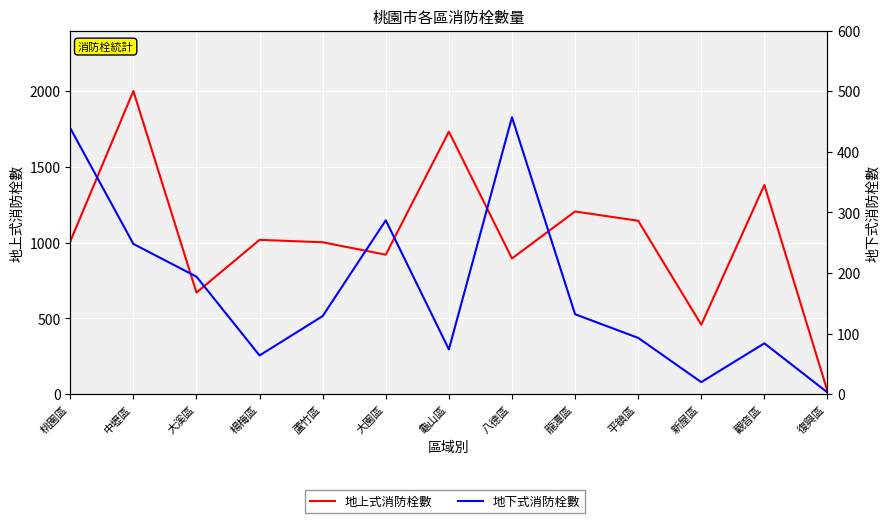

Which label corresponds to the smallest value in the chart?

復興區